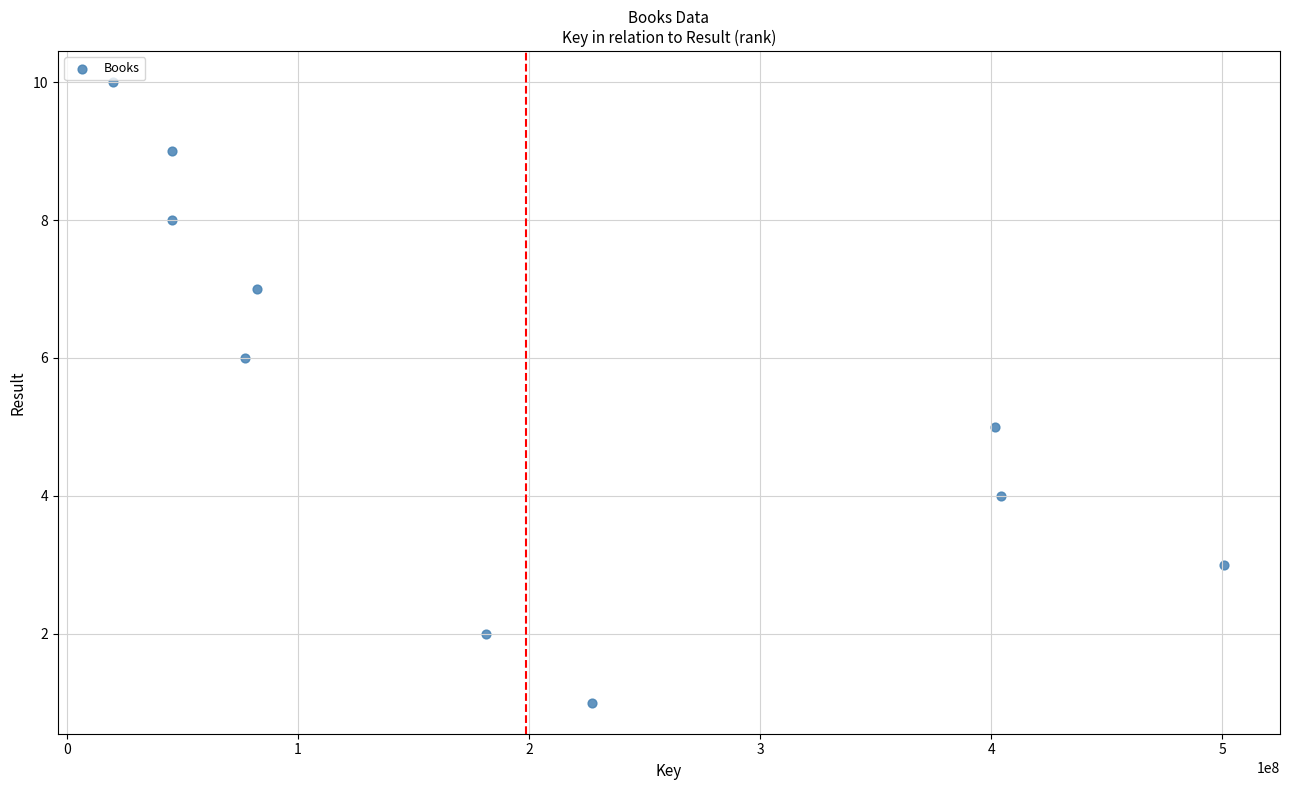

What is the average Y value?

6